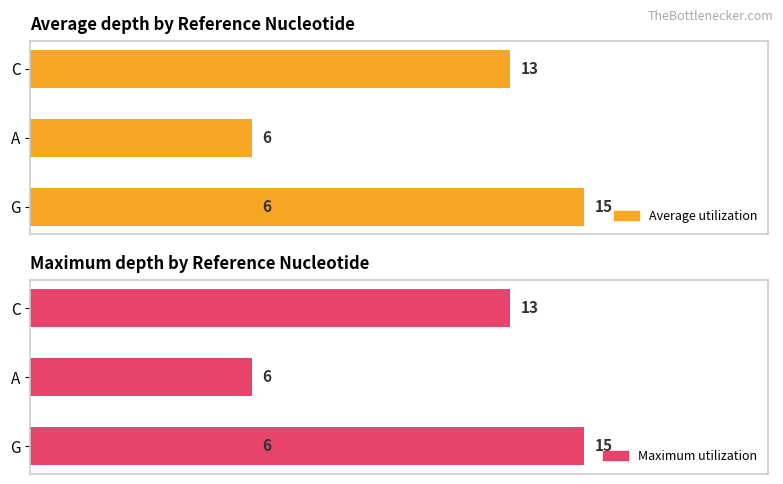

The value of Average utilization at 0.0 is 3. True or false?

False